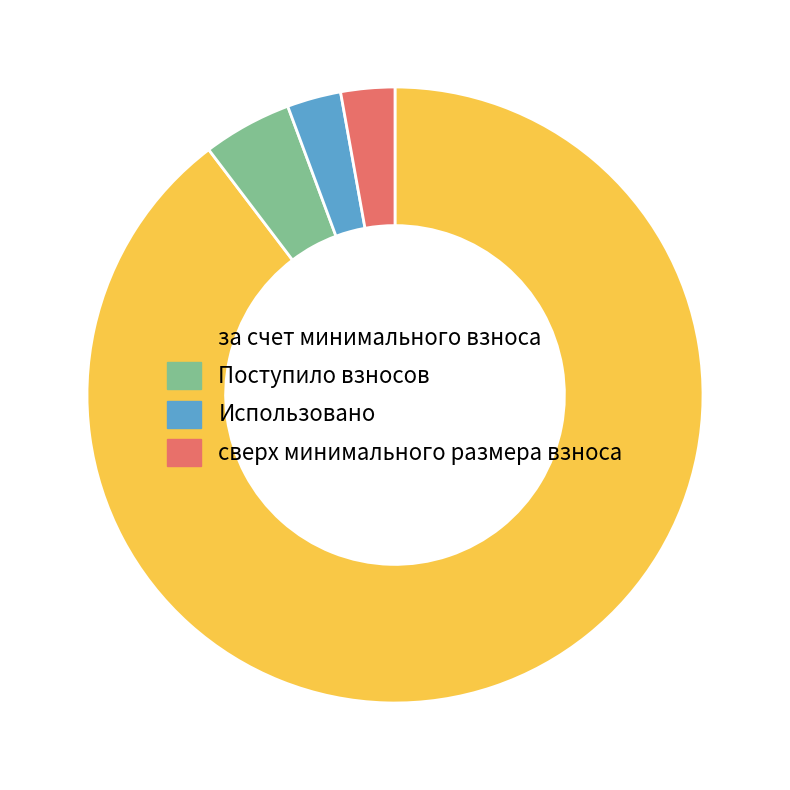

Which category accounts for the majority?

за счет минимального взноса